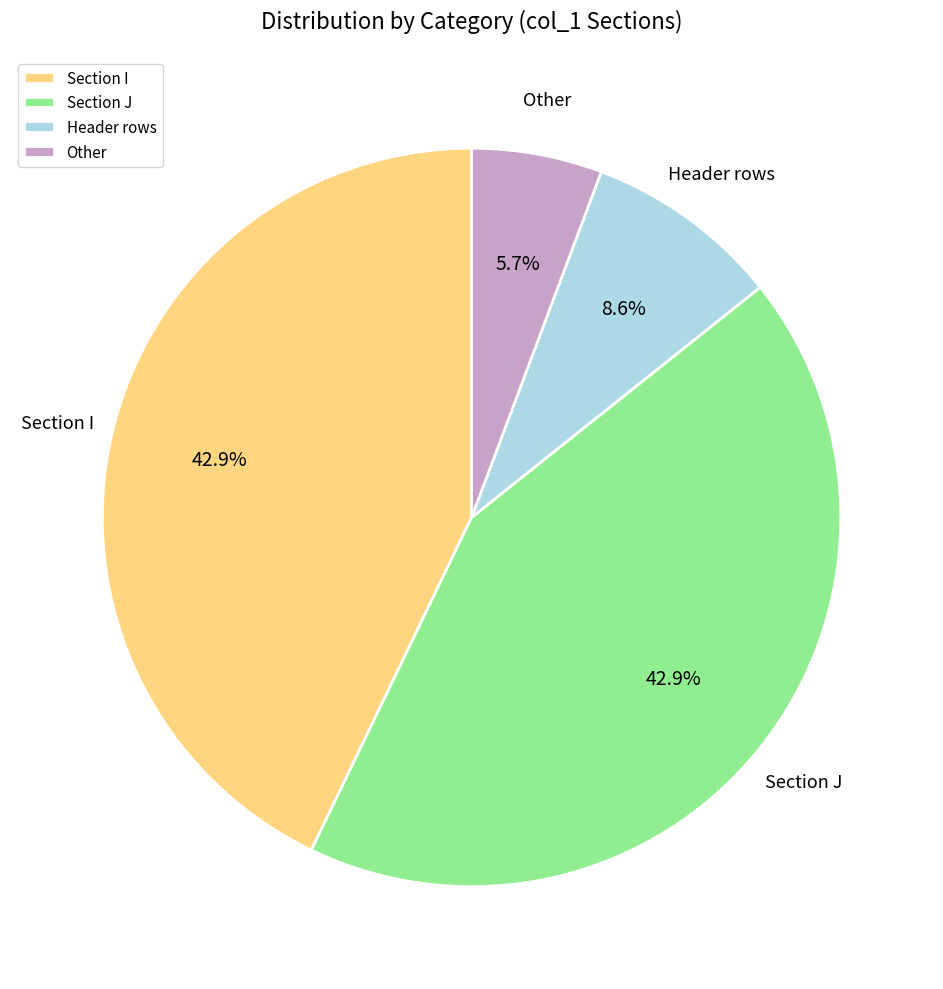

Does Section I account for over 50% of the chart?

No